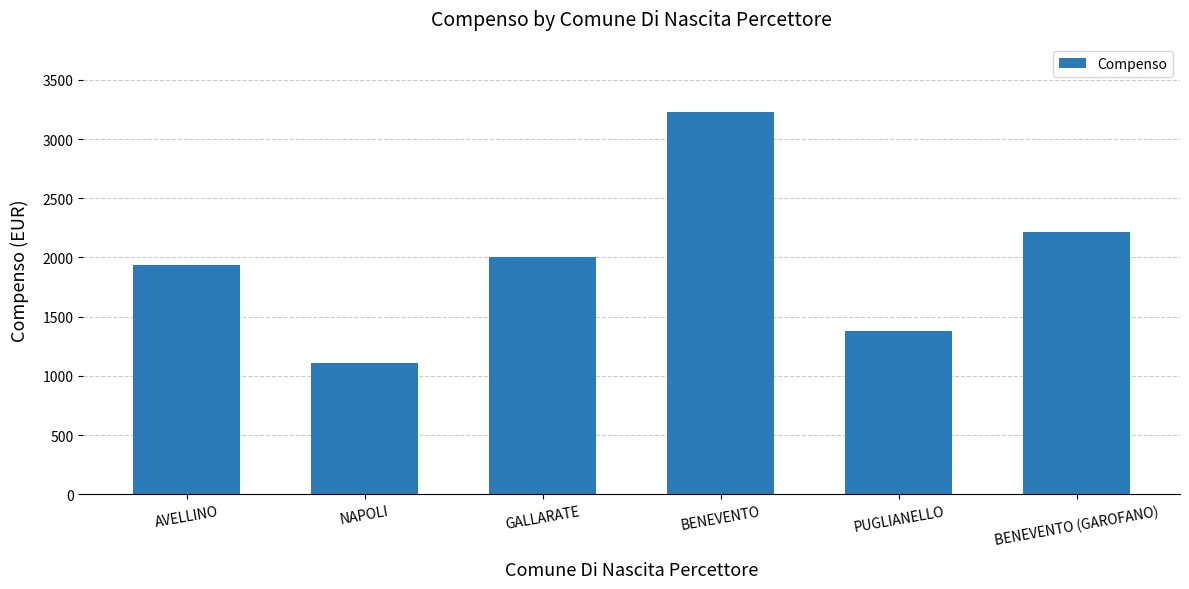

Is it true that the value at BENEVENTO is 3225.8?

True